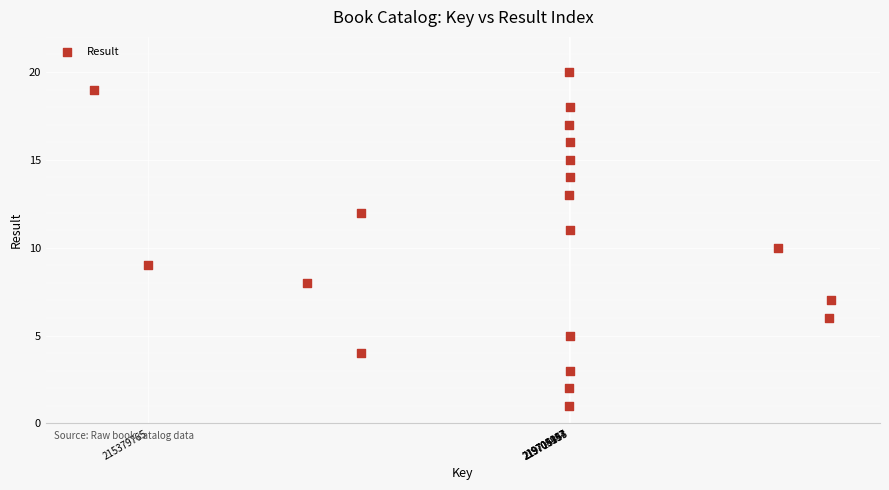

What is the range of Y values (max minus min)?

19